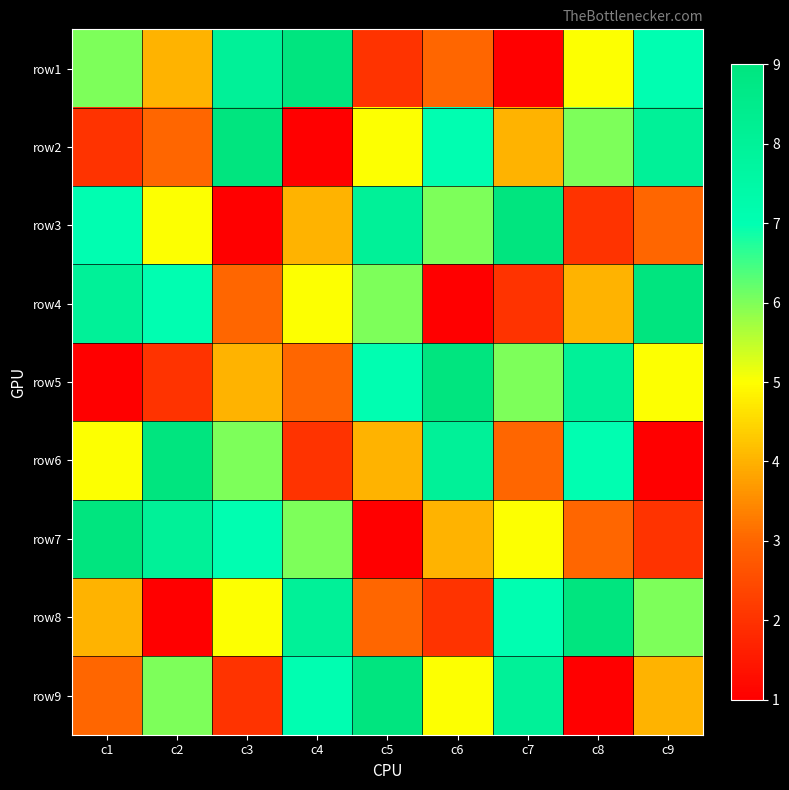

How many series are shown in this chart?

9